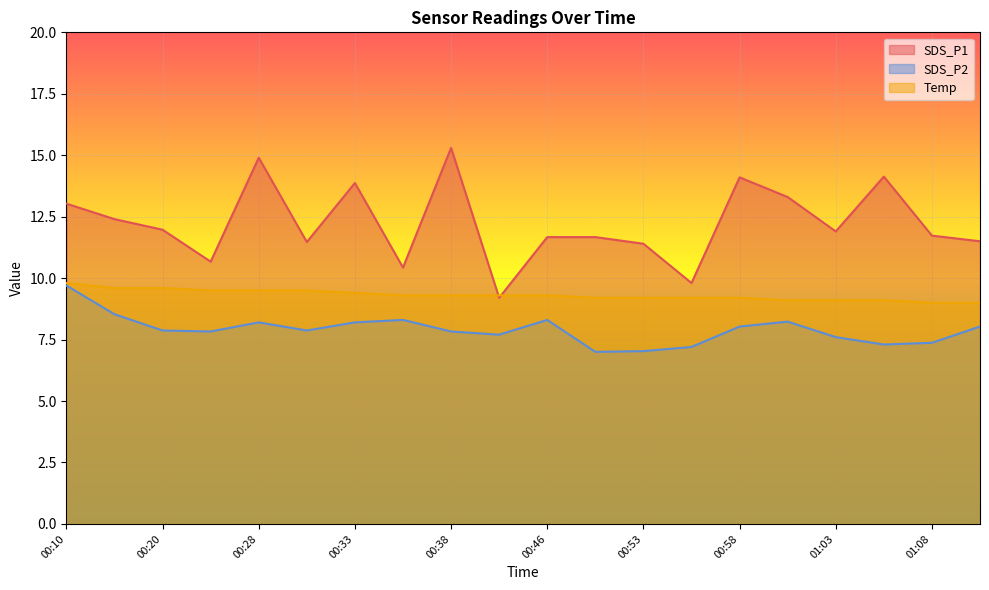

Rank the series by their maximum value, from highest to lowest.

SDS_P1, Temp, SDS_P2